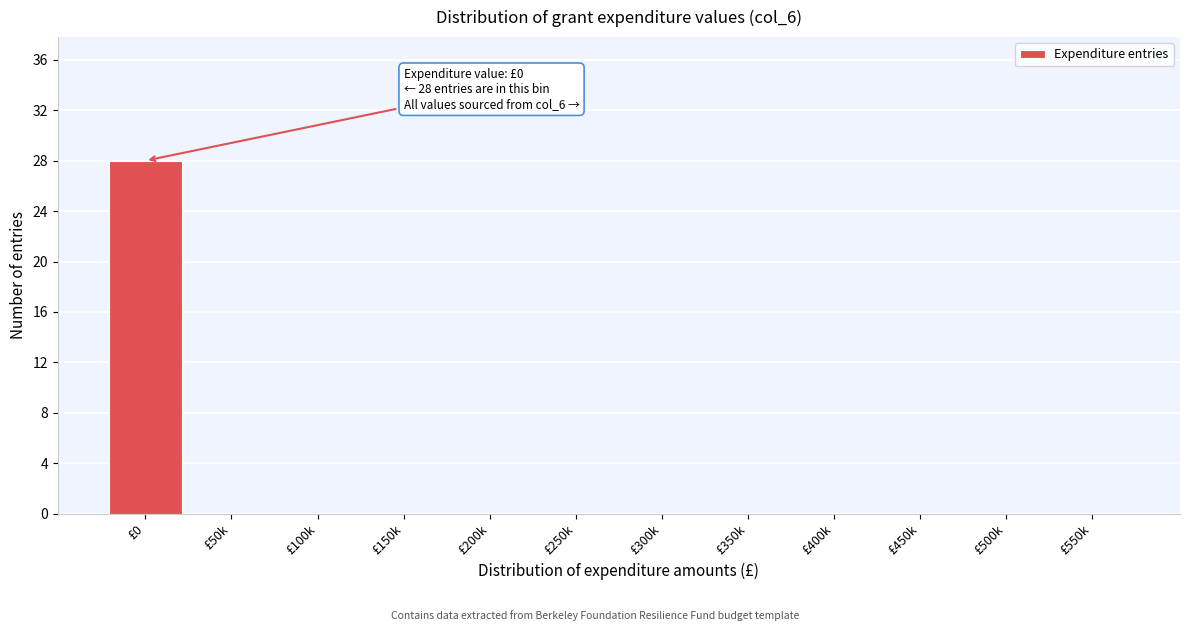

Reading left to right, list all the values displayed in this chart.

£0=28	£50k=0	£100k=0	£150k=0	£200k=0	£250k=0	£300k=0	£350k=0	£400k=0	£450k=0	£500k=0	£550k=0